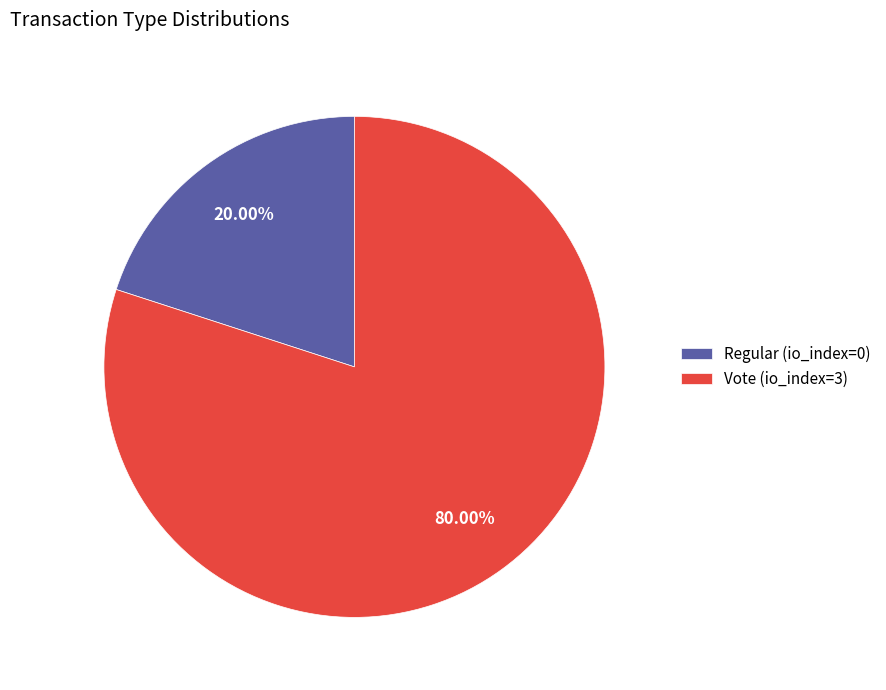

To the nearest percent, what is the difference between the largest and smallest slice percentages?

60%